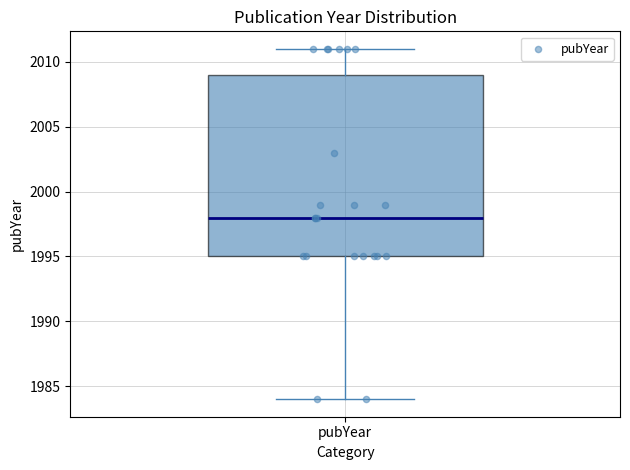

Where does the lower whisker of the box for pubYear end on the y-axis? The values are not printed on the chart, so give them approximately, as read against the axis.

1984